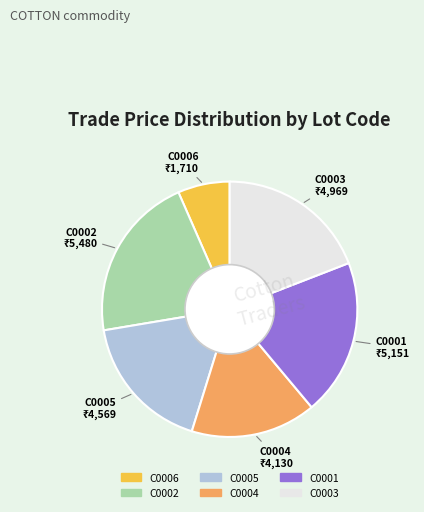

Does any single category account for the majority?

No